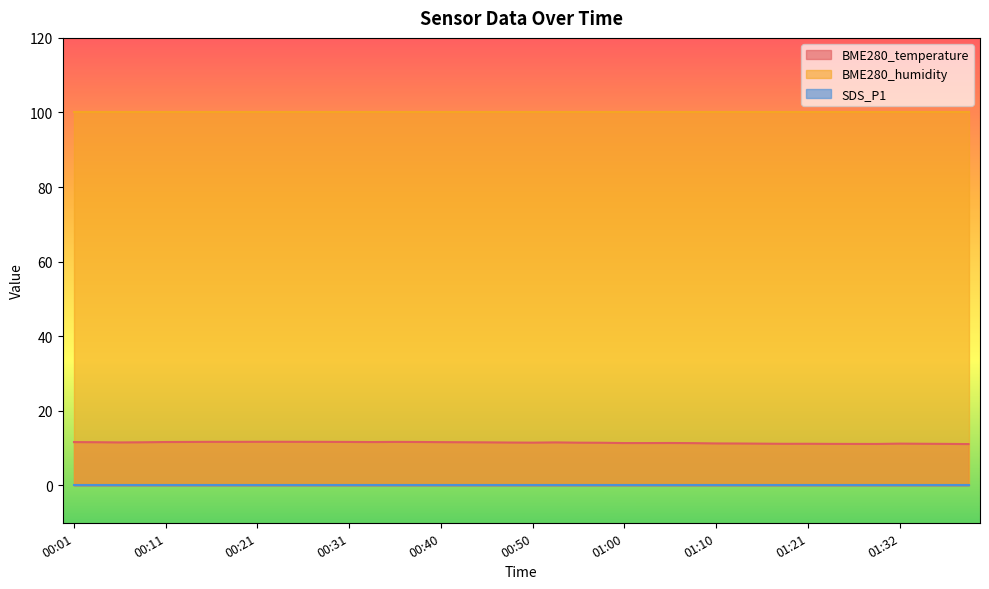

How many lines are shown in the chart?

3